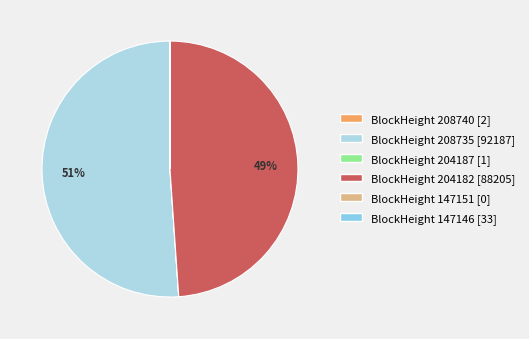

Is there any slice that represents more than half of the pie?

Yes